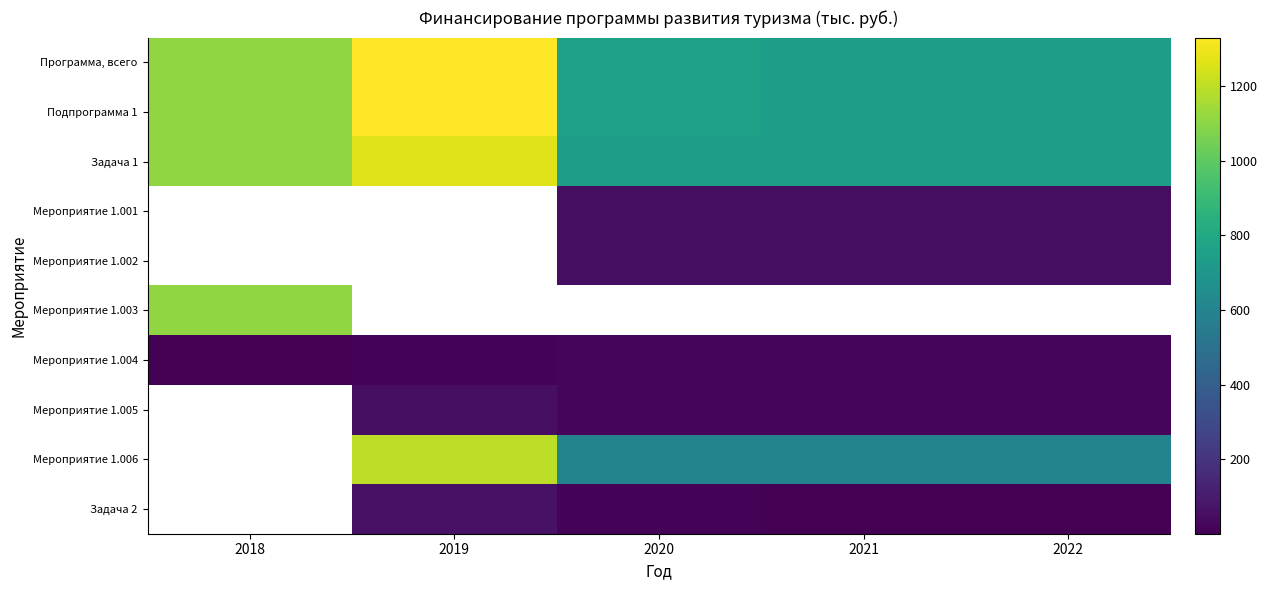

Which series changed the most between 2018 and 2020?

Задача 1